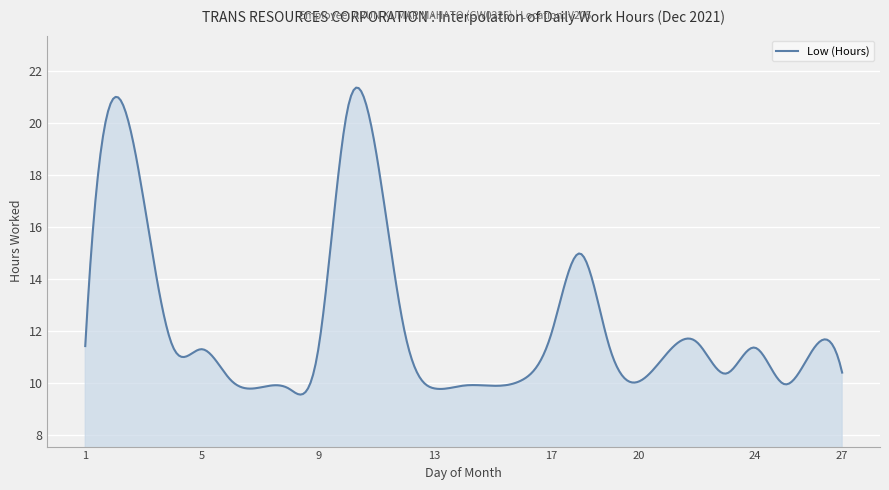

What is the greatest value displayed?

21.4